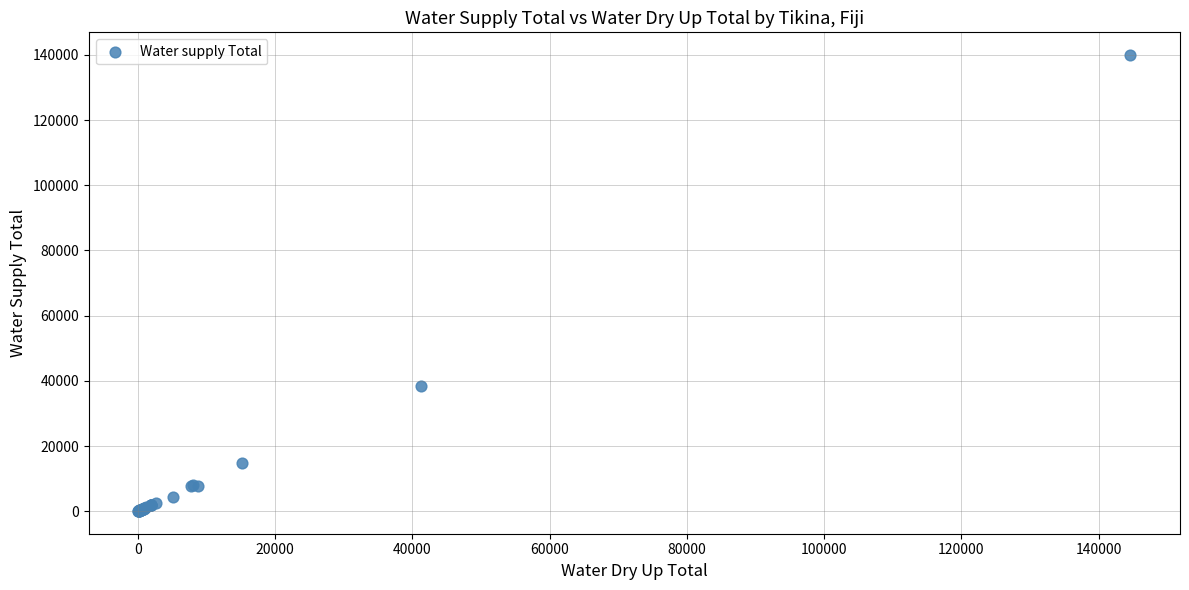

What Y value in the scatter plot is closest to 69999?

38536